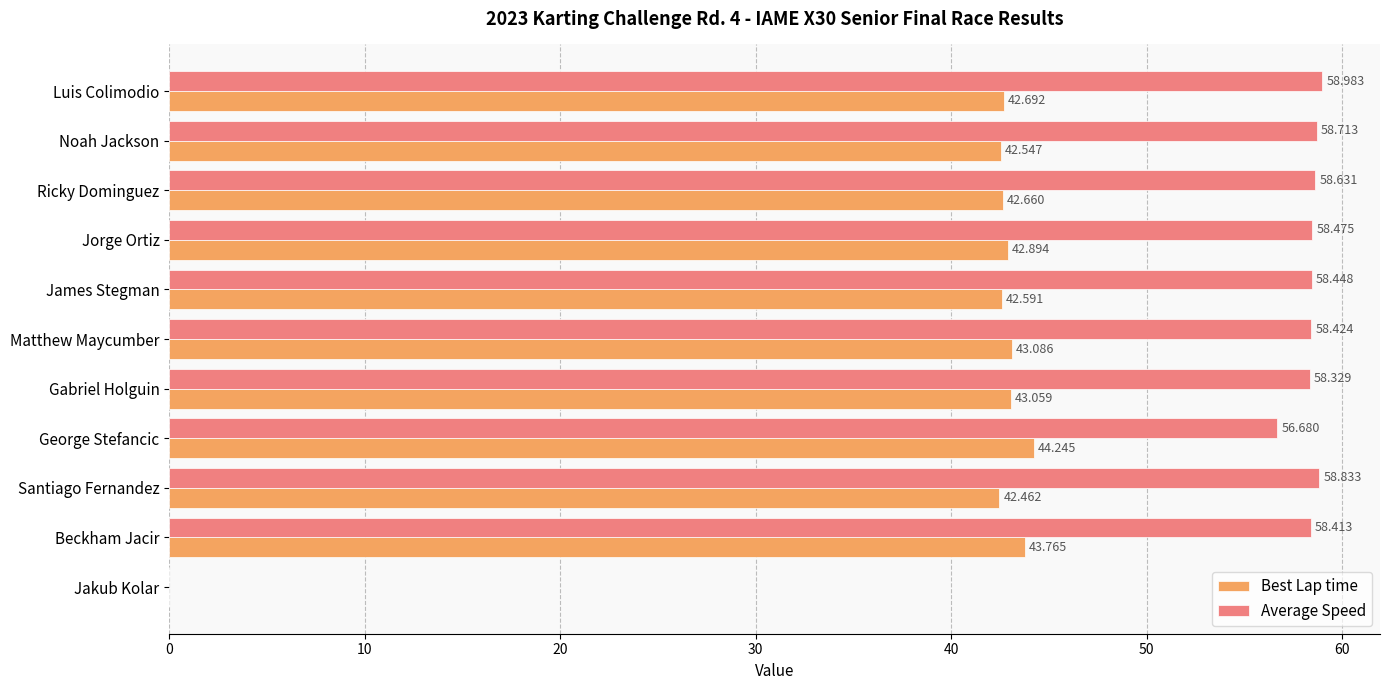

Which label corresponds to the largest value in the chart?

Luis Colimodio